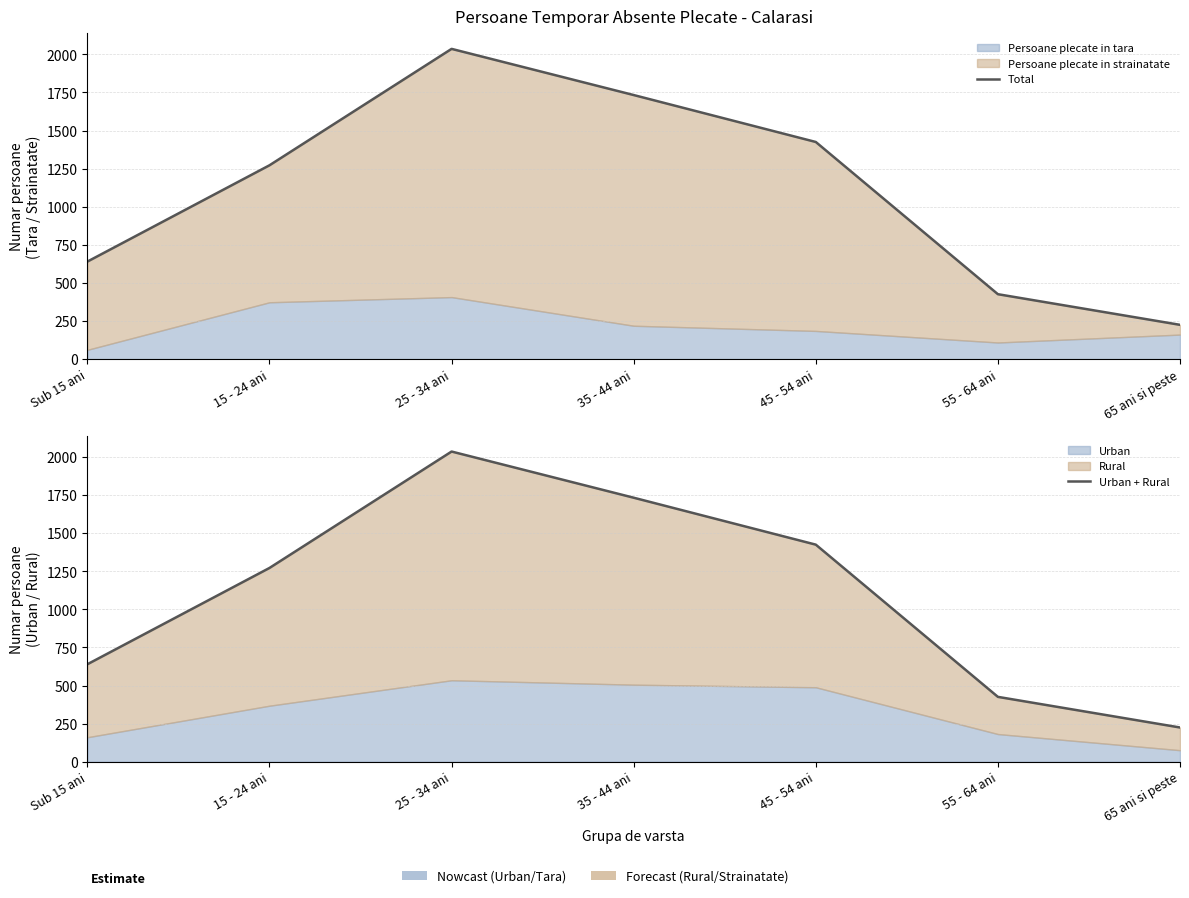

What is the label of the 6th point from the right?

15 - 24 ani